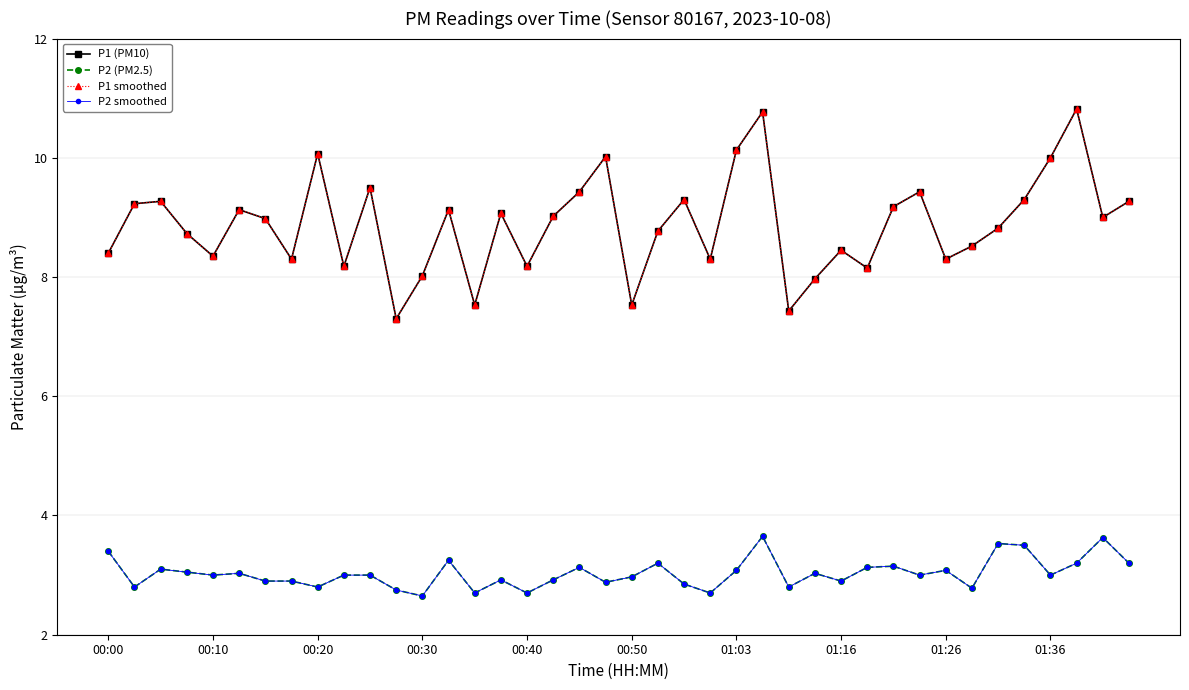

What is the difference between the second highest and minimum values in the P2 smoothed series?

1.0